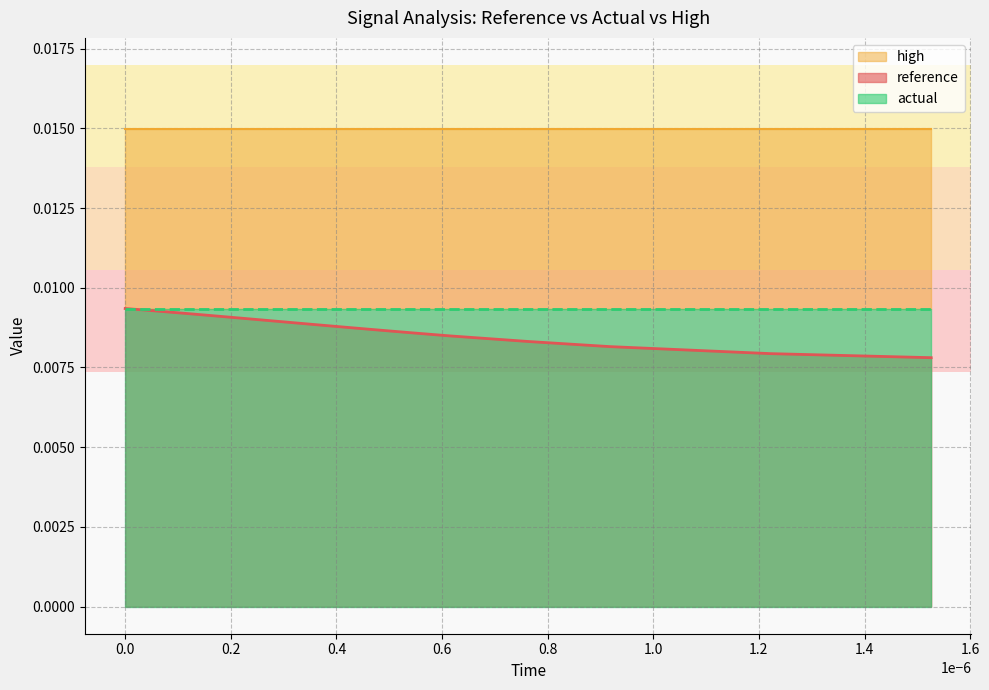

True or false: high and actual intersect in this chart.

False